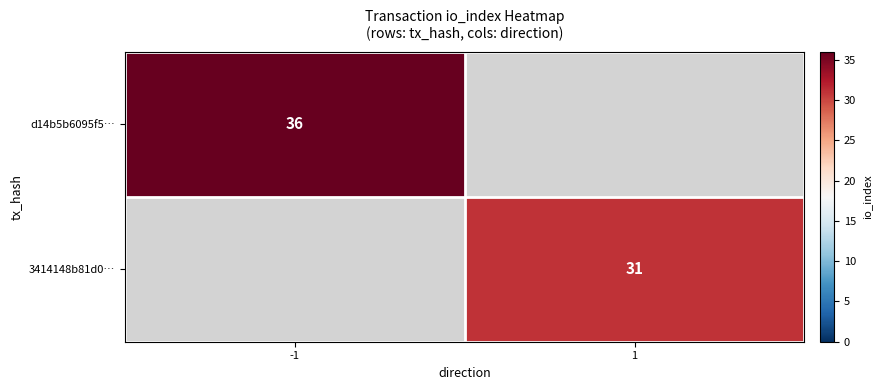

The d14b5b6095f5… series shows 36 at -1. True or false?

True